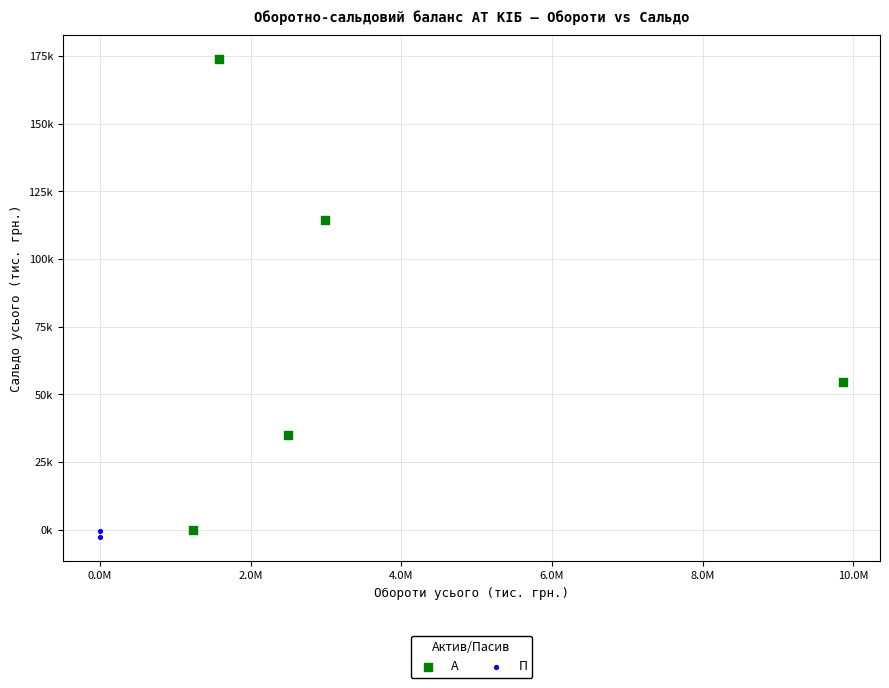

What are all the series names shown in the legend?

А, П